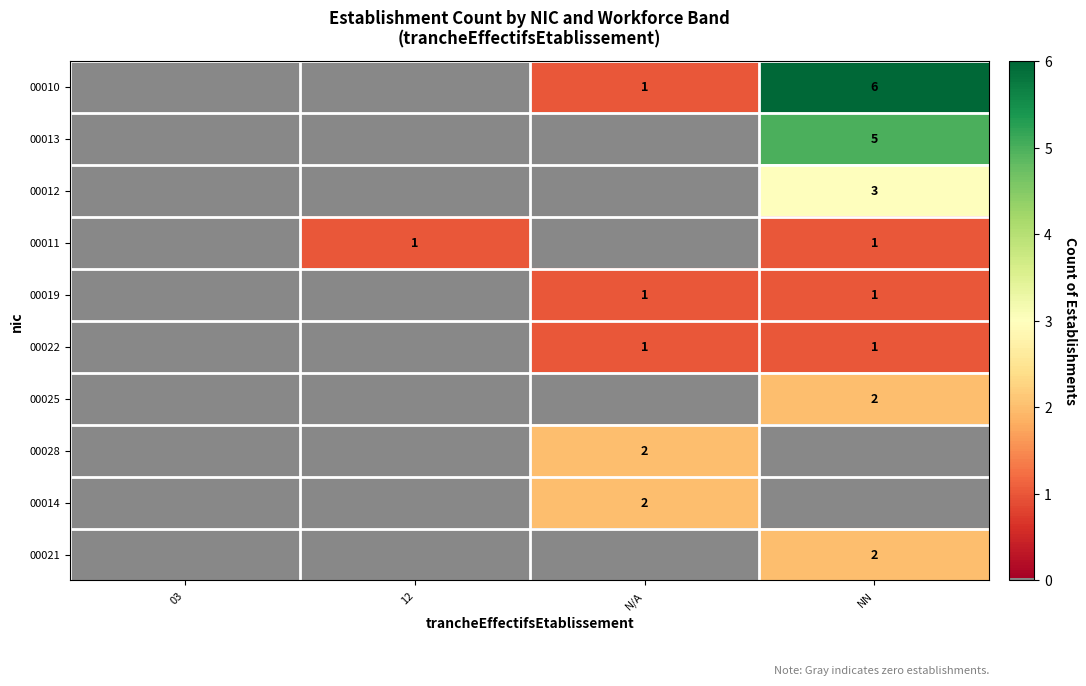

The value of 00012 at NN is 1. True or false?

False